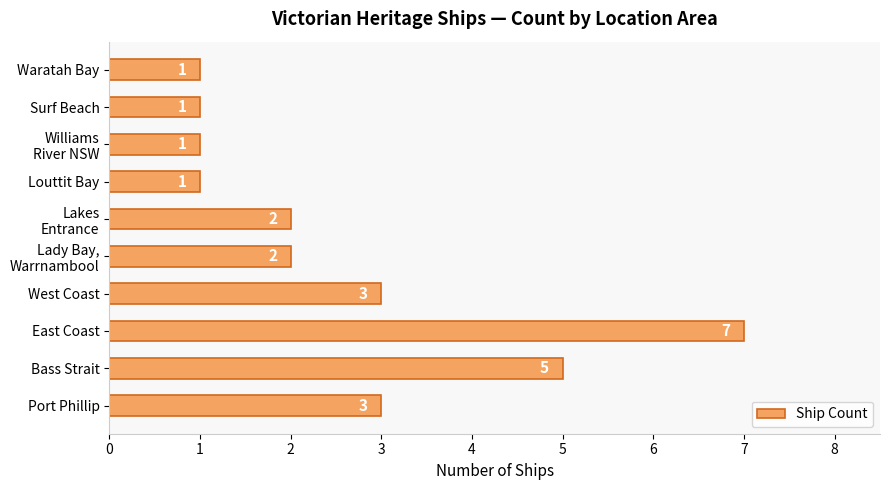

Read the value at Bass Strait.

5